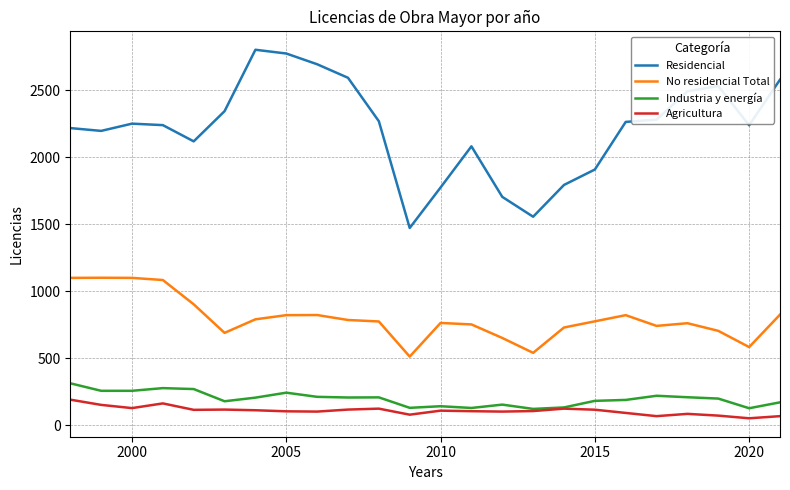

Which series has the largest total across all categories?

Residencial